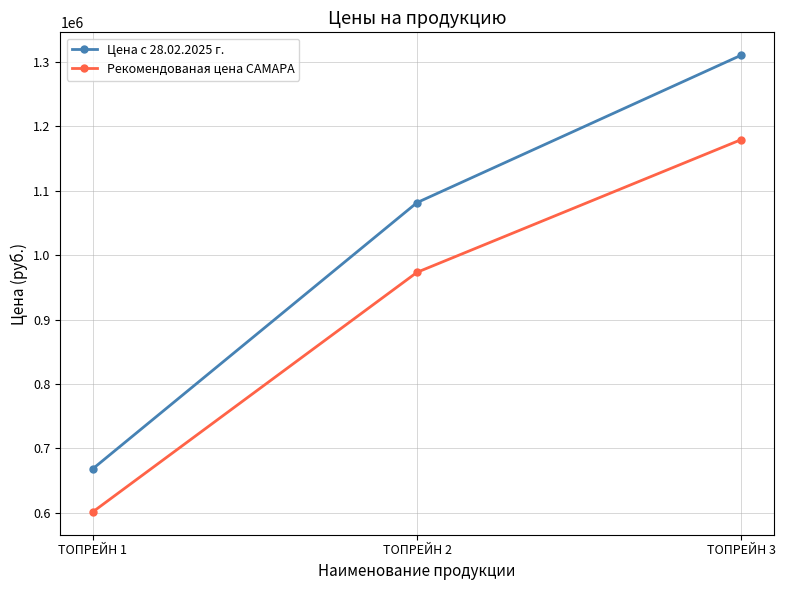

Reading left to right, list all the values displayed in this chart.

Цена с 28.02.2025 г.: ТОПРЕЙН 1=668400	ТОПРЕЙН 2=1081500	ТОПРЕЙН 3=1310300
Рекомендованая цена САМАРА: ТОПРЕЙН 1=601560	ТОПРЕЙН 2=973350	ТОПРЕЙН 3=1179270